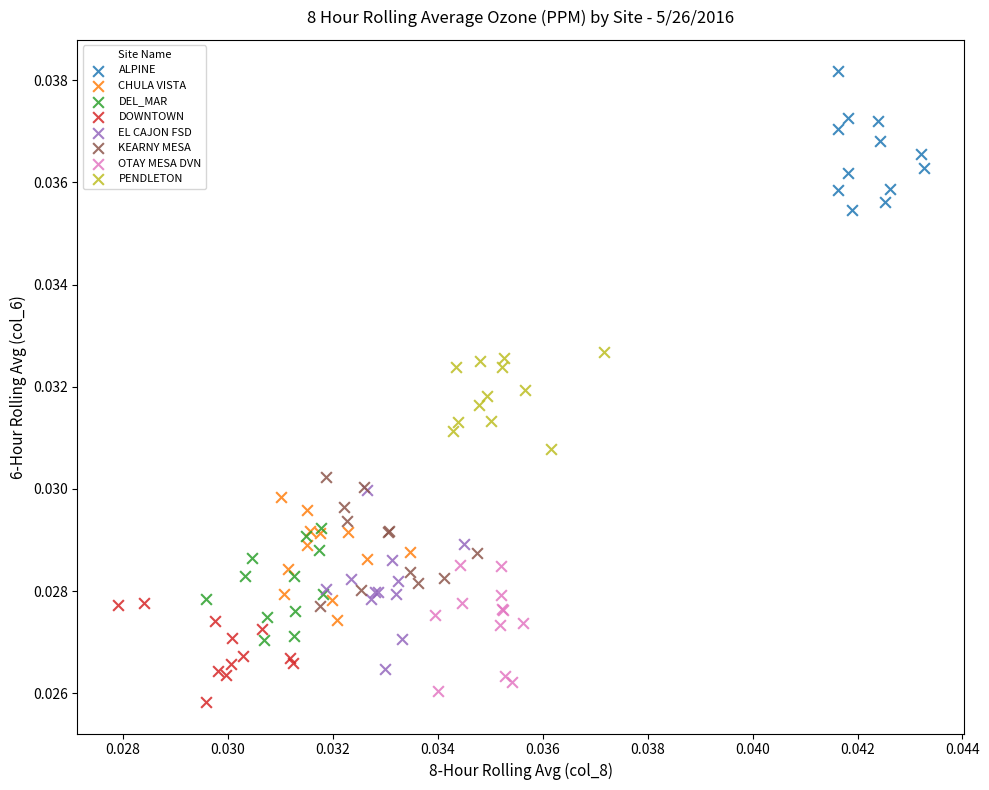

Which series contains the highest Y value?

ALPINE